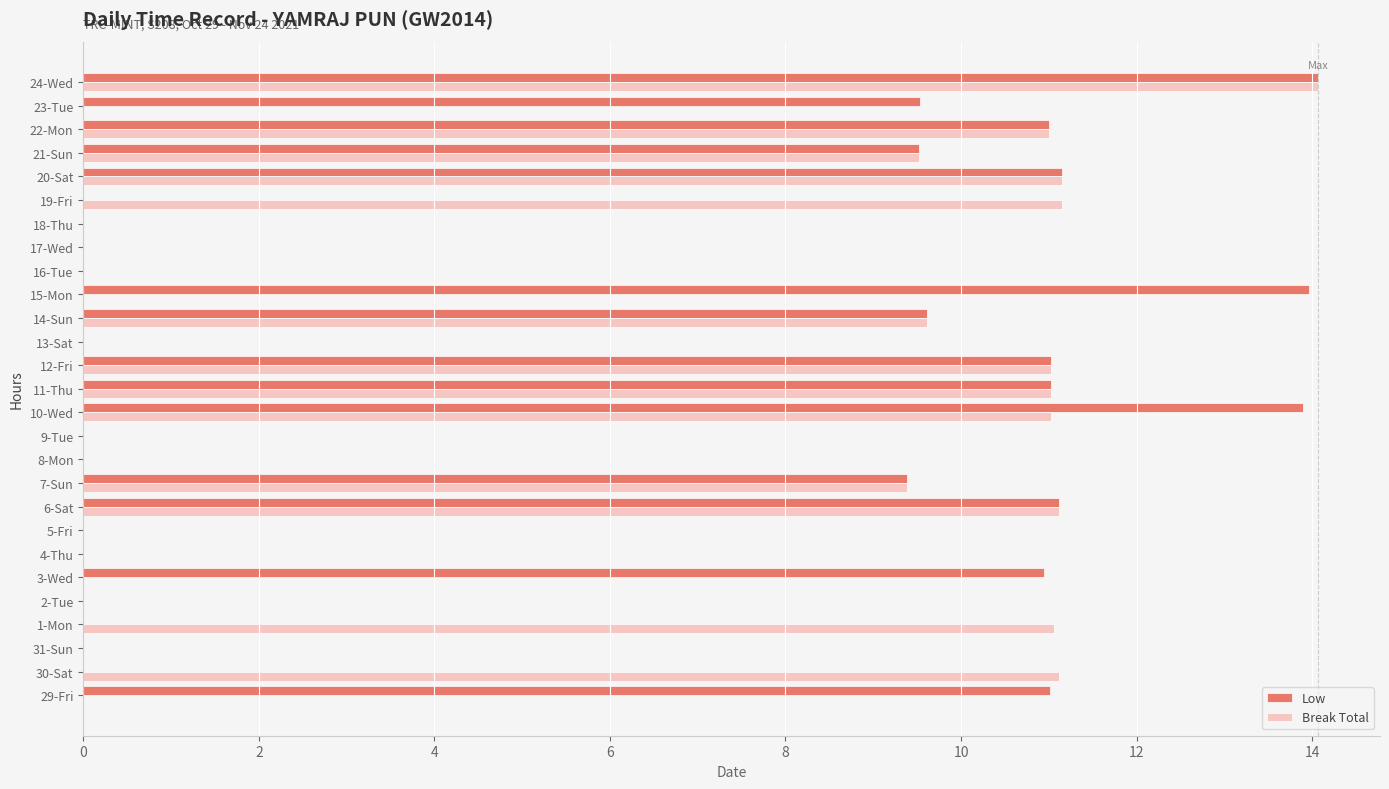

What is the sum of all Break Total values?

142.2